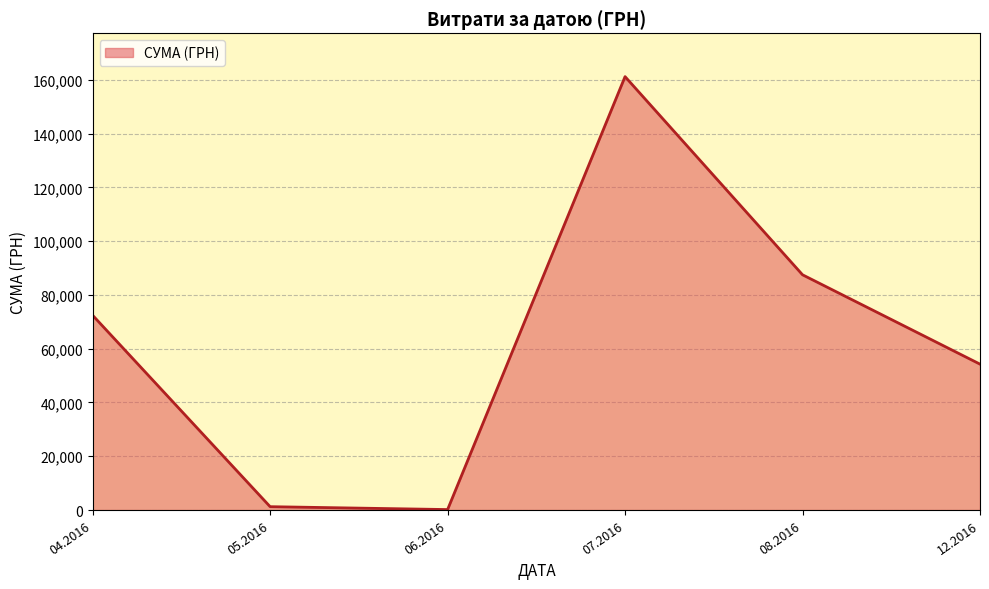

What is the sum of all values?

376718.3